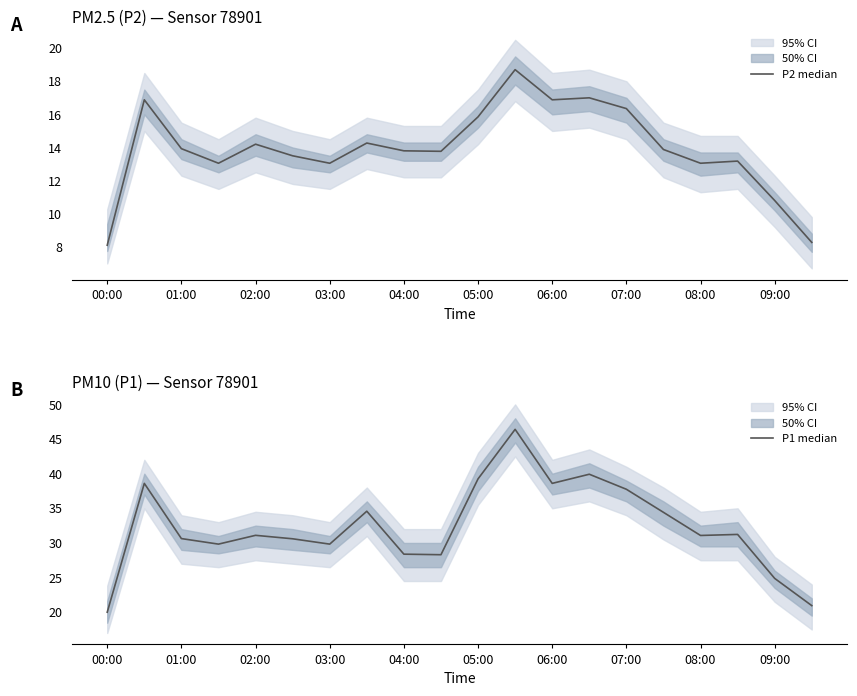

True or false: P2 median and P1 median intersect in this chart.

False